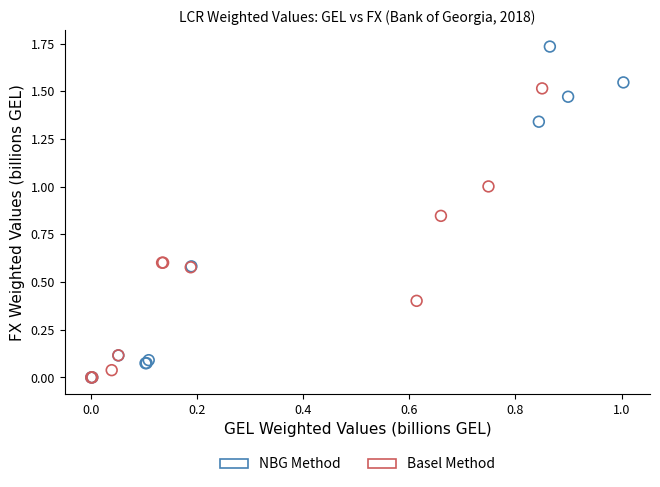

Which series has the largest Y range (max minus min)?

NBG Method